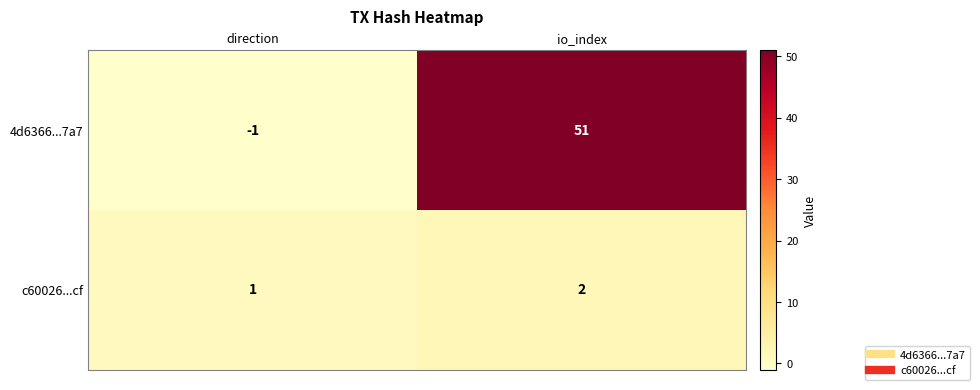

What is the minimum value shown in the chart?

-1